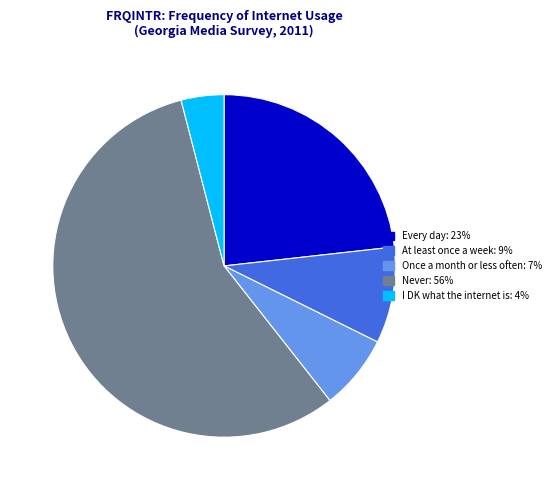

Does any single category account for the majority?

Yes